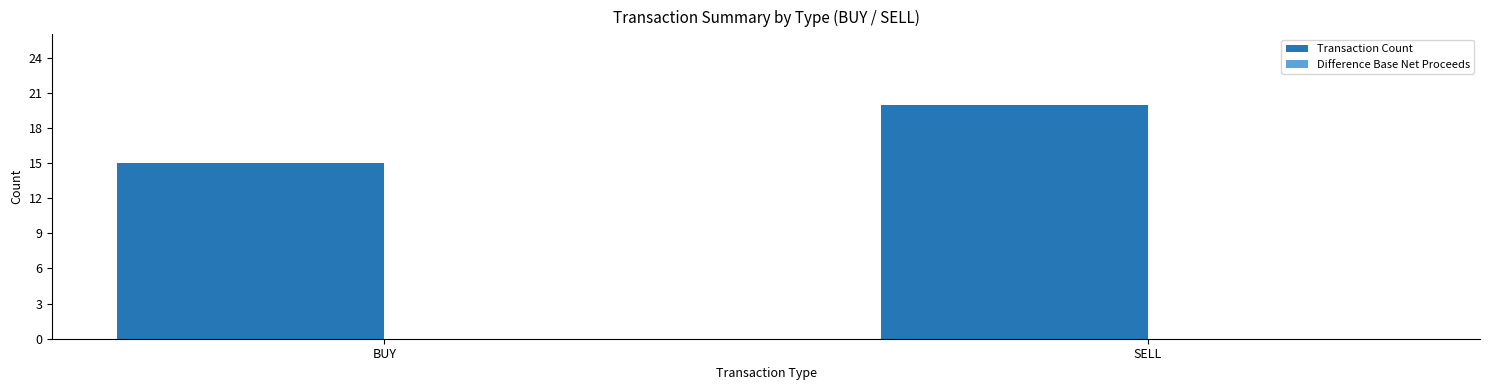

Which category has the highest value across all series?

SELL